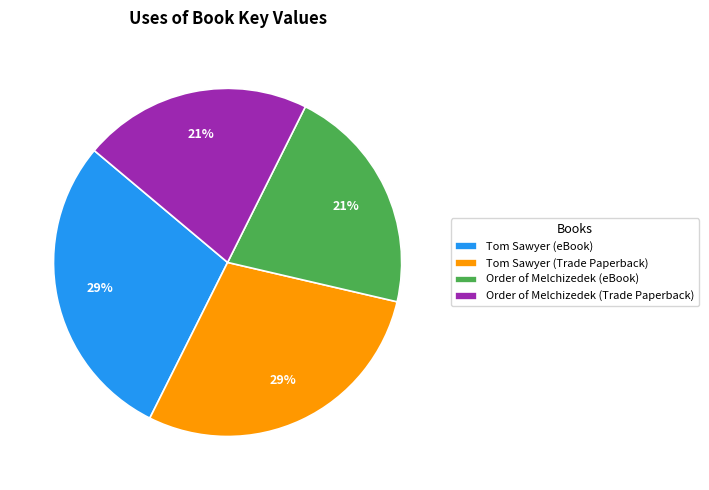

Is Order of Melchizedek (Trade Paperback) the majority of the pie?

No